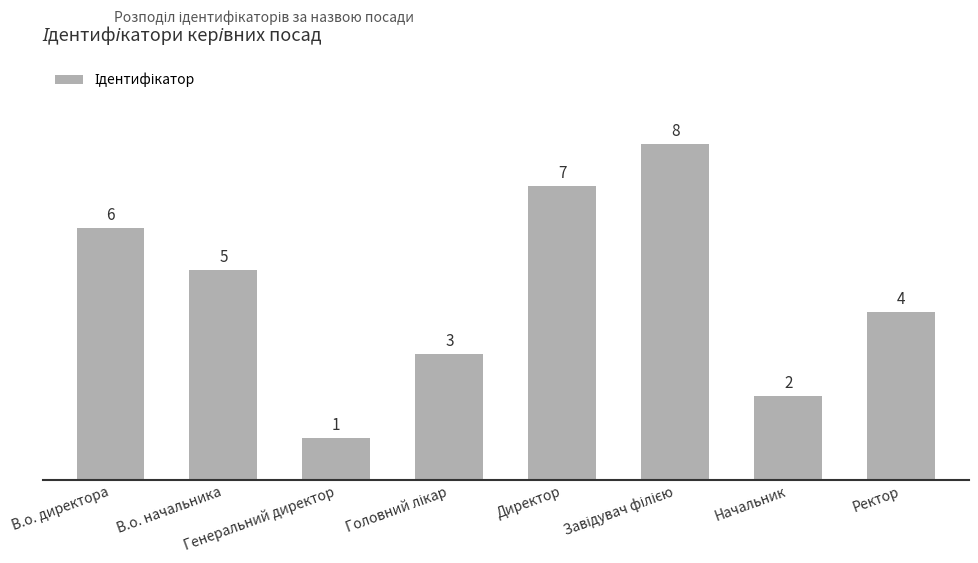

How many categories are shown in the chart?

8